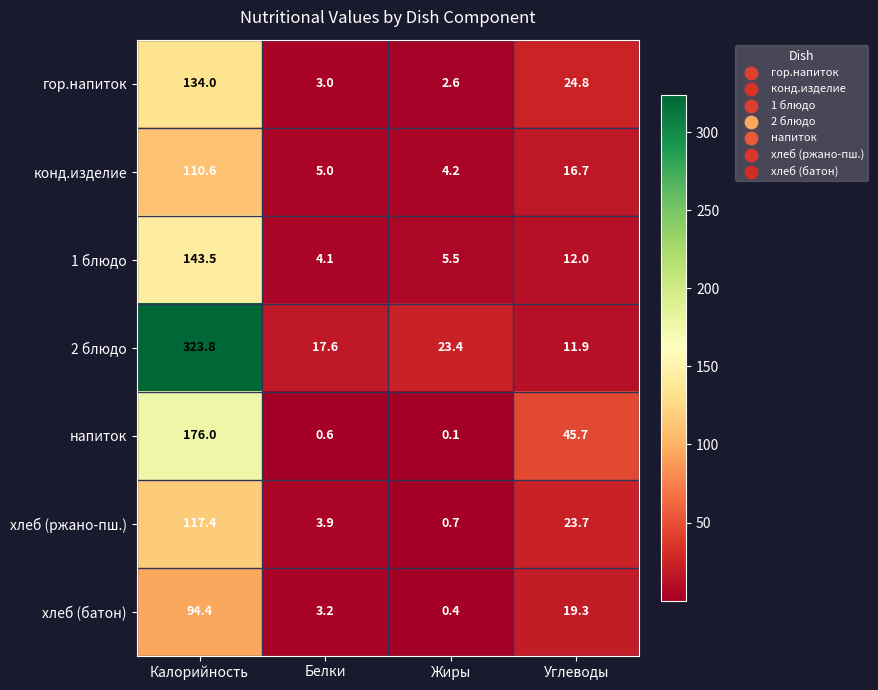

The value of хлеб (батон) at Углеводы is 19.3. True or false?

True